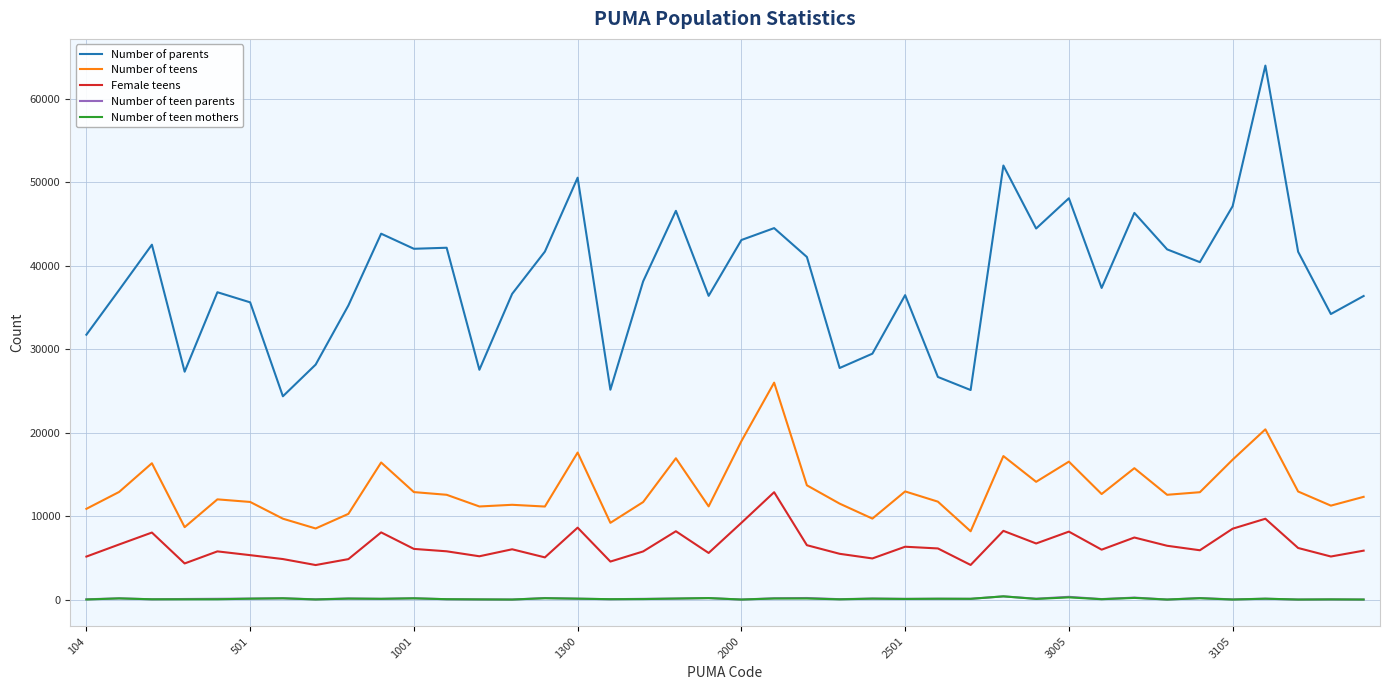

What is the sum of all Number of teen parents values?

3938